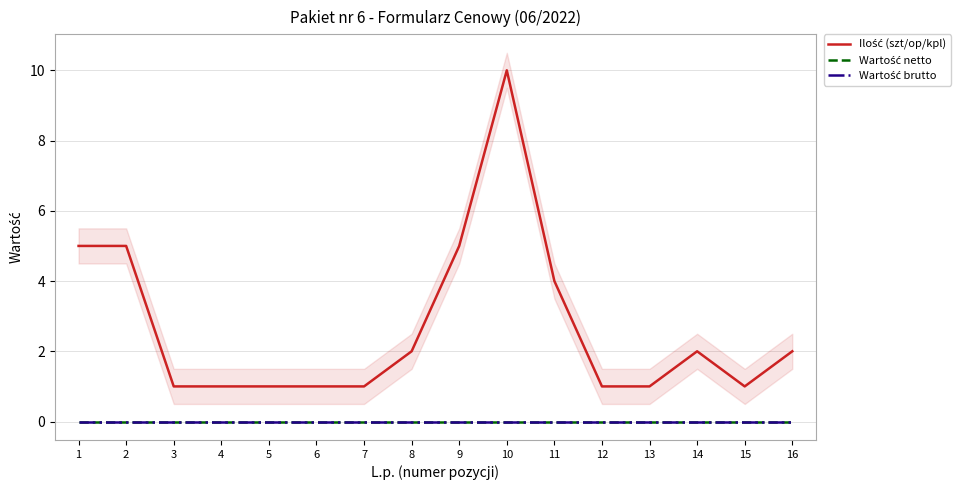

The value of Ilość (szt/op/kpl) at 14 is 2. True or false?

True